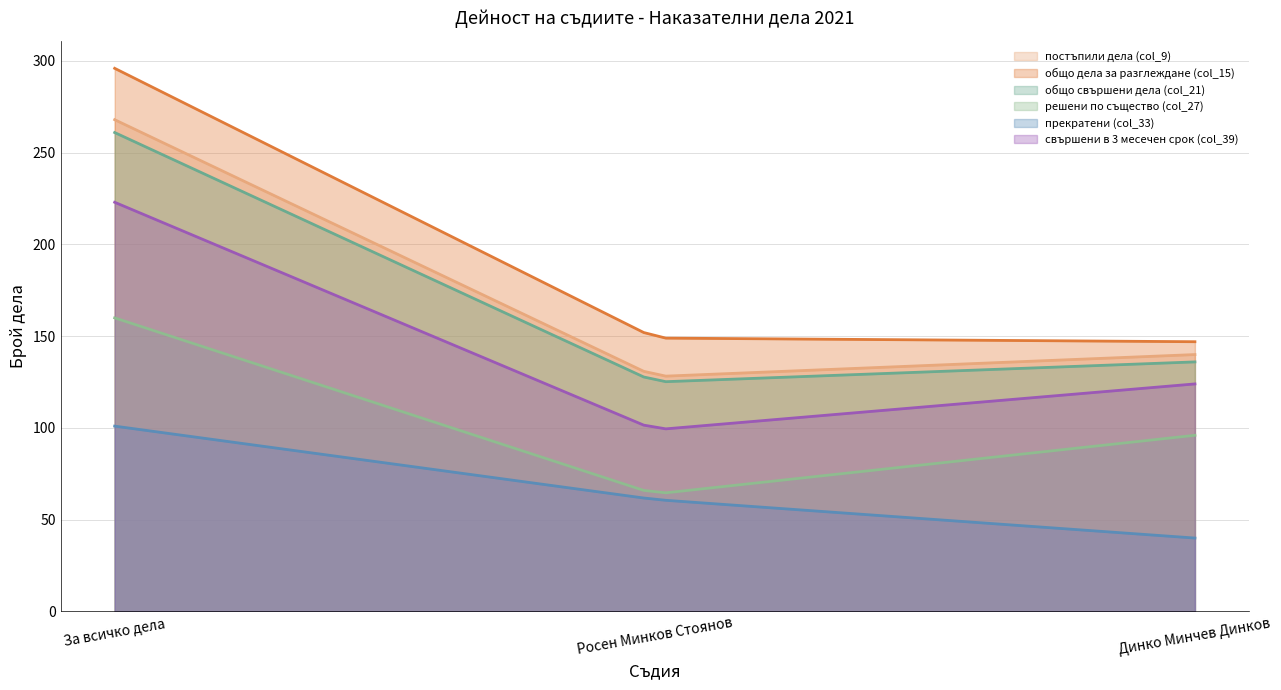

What is the label of the 2nd point from the right?

Росен Минков Стоянов